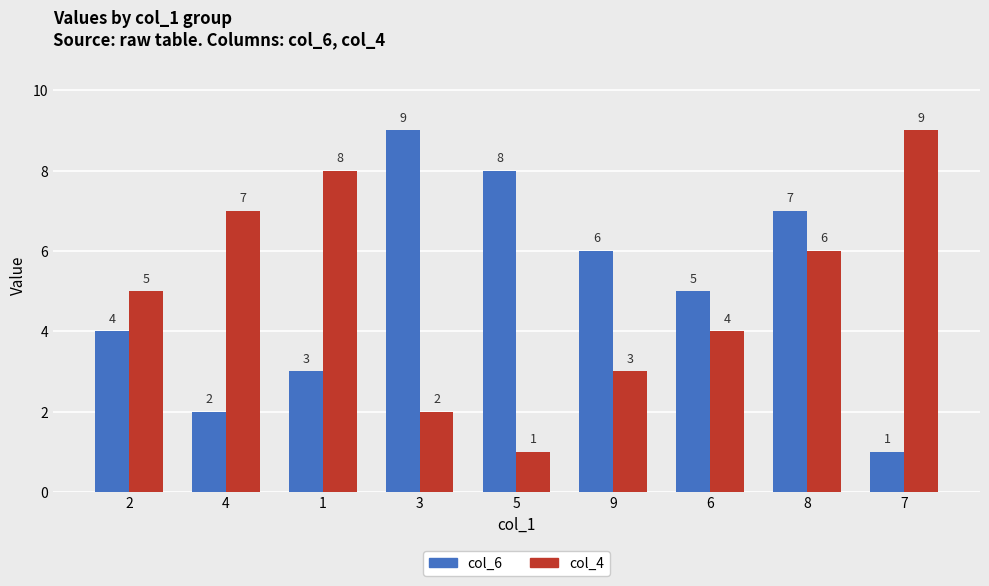

What value does the col_6 series have at 1?

3